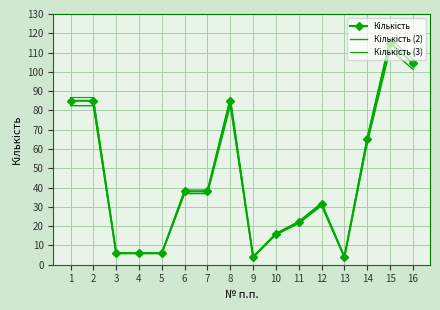

How many lines are shown in the chart?

3